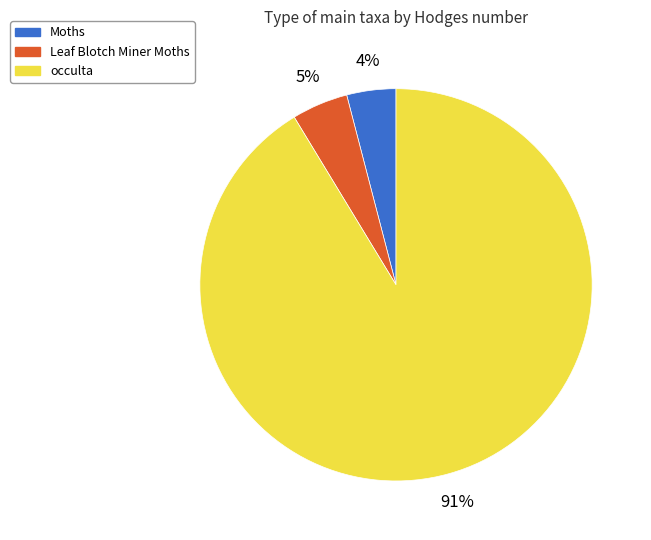

Which slice is the smallest?

Moths